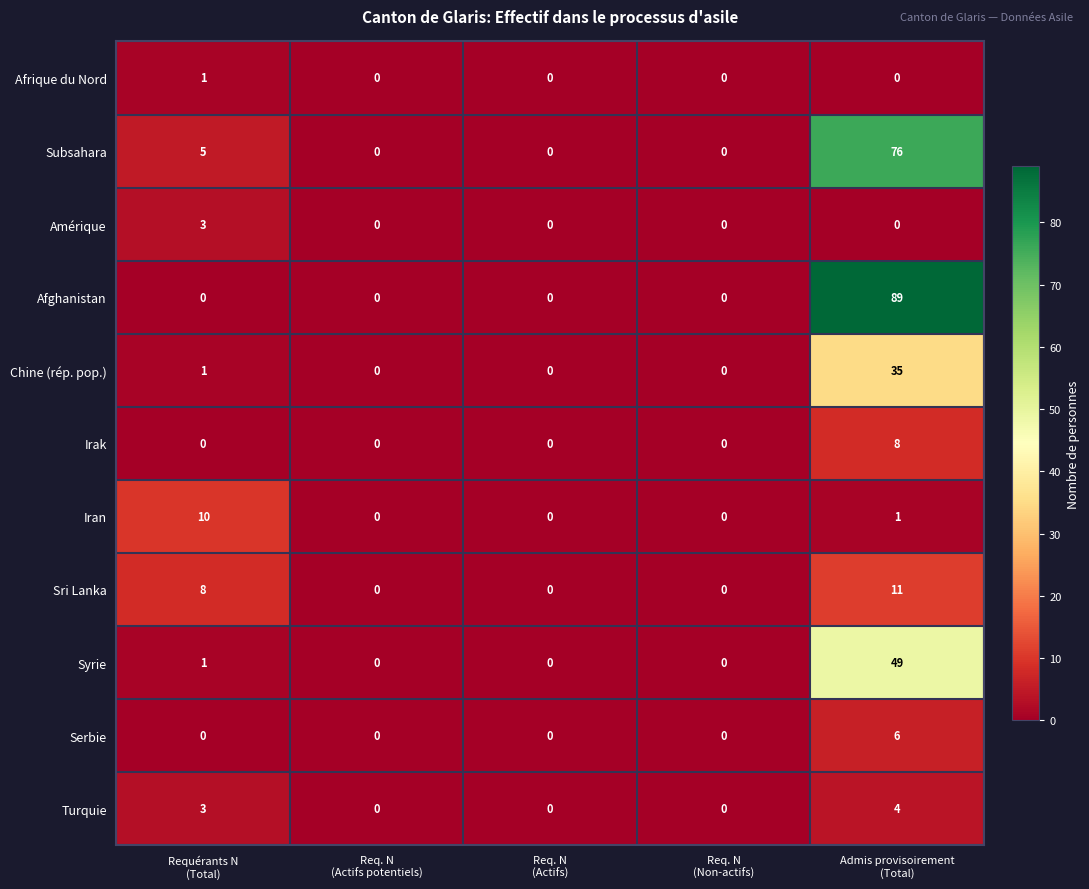

What is the average value of the Subsahara series?

16